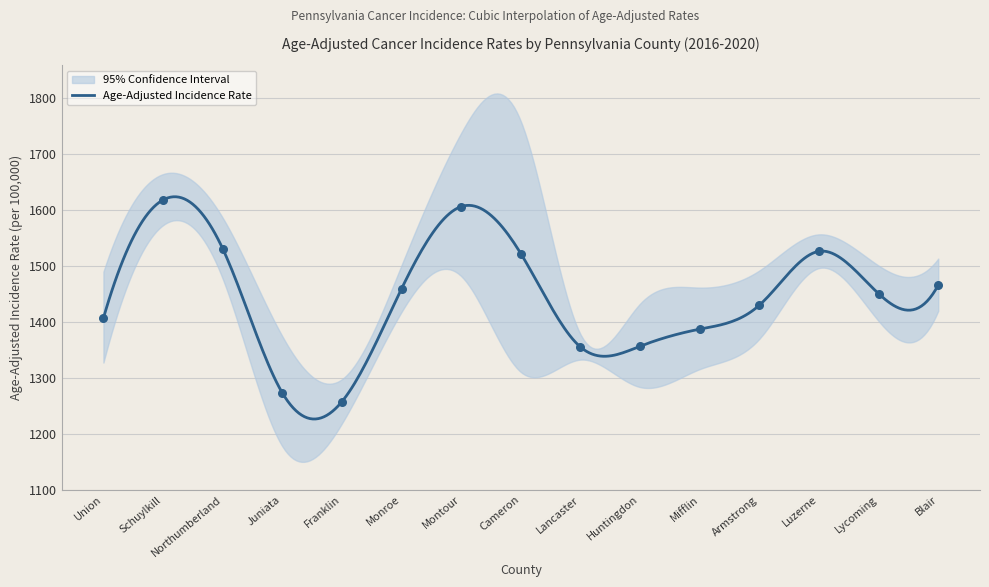

At how many categories does at least one series exceed 1395?

12